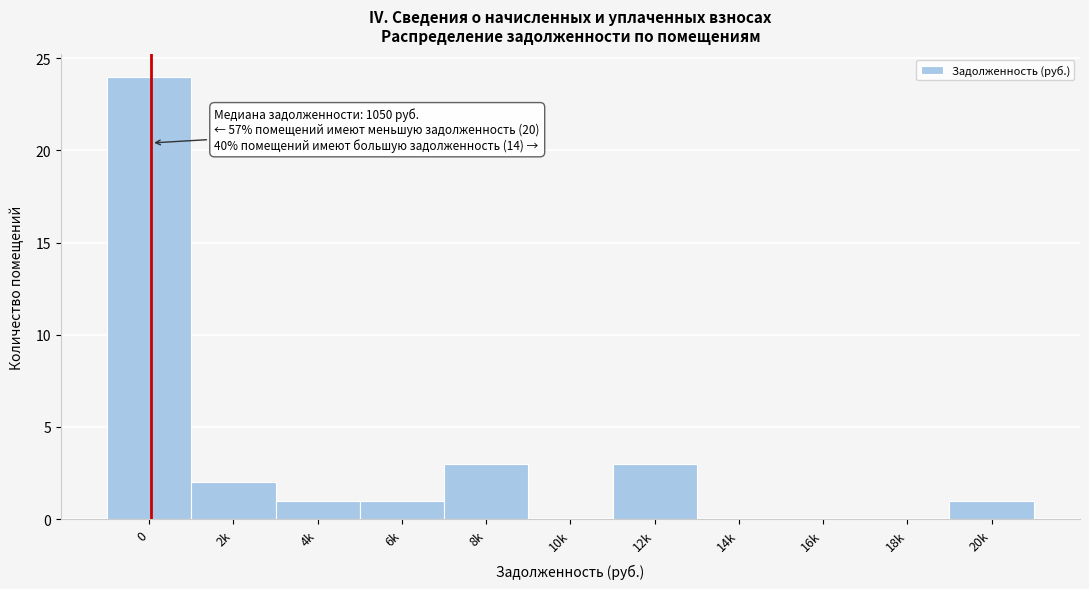

True or false: the data shows 1 at 20k.

True